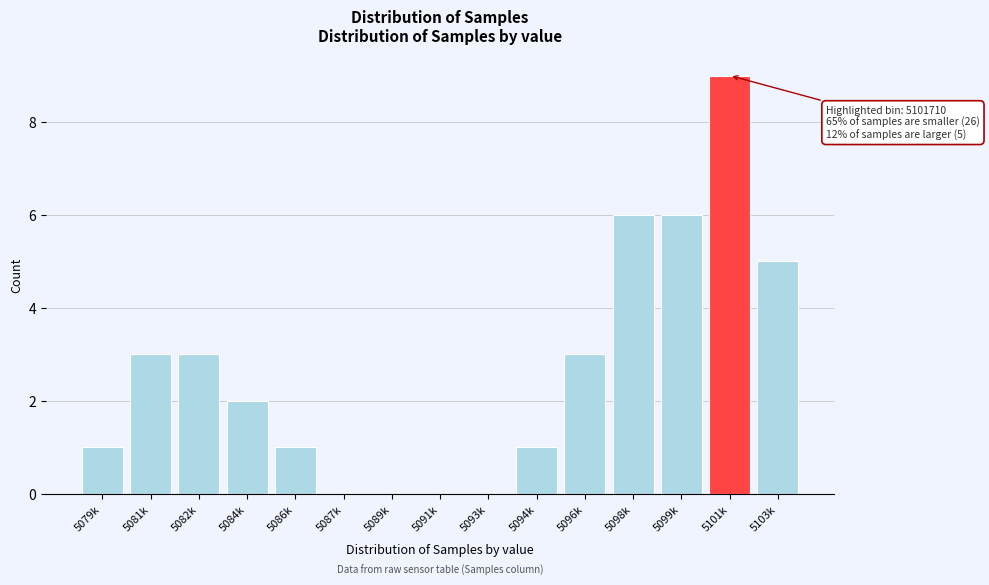

Reading left to right, list all the values displayed in this chart.

5079k=1	5081k=3	5082k=3	5084k=2	5086k=1	5087k=0	5089k=0	5091k=0	5093k=0	5094k=1	5096k=3	5098k=6	5099k=6	5101k=9	5103k=5